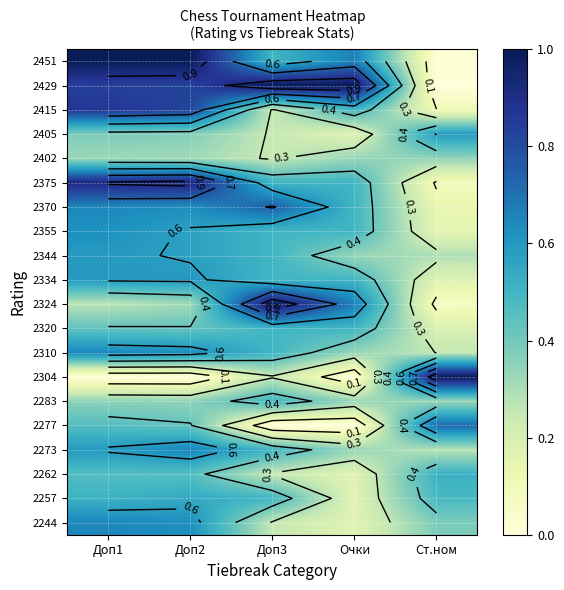

At which category does the chart reach its peak across all series?

Доп1